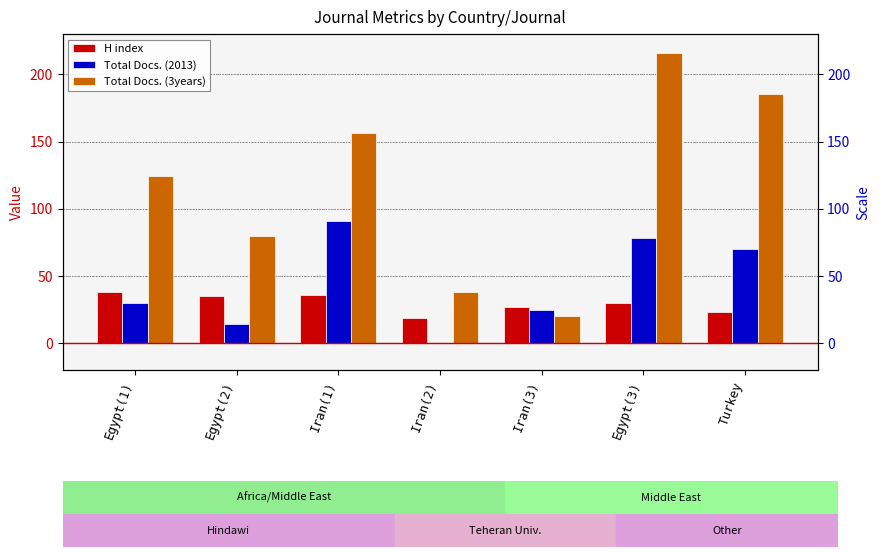

Which category has the lowest value in the H index series?

Iran(2)